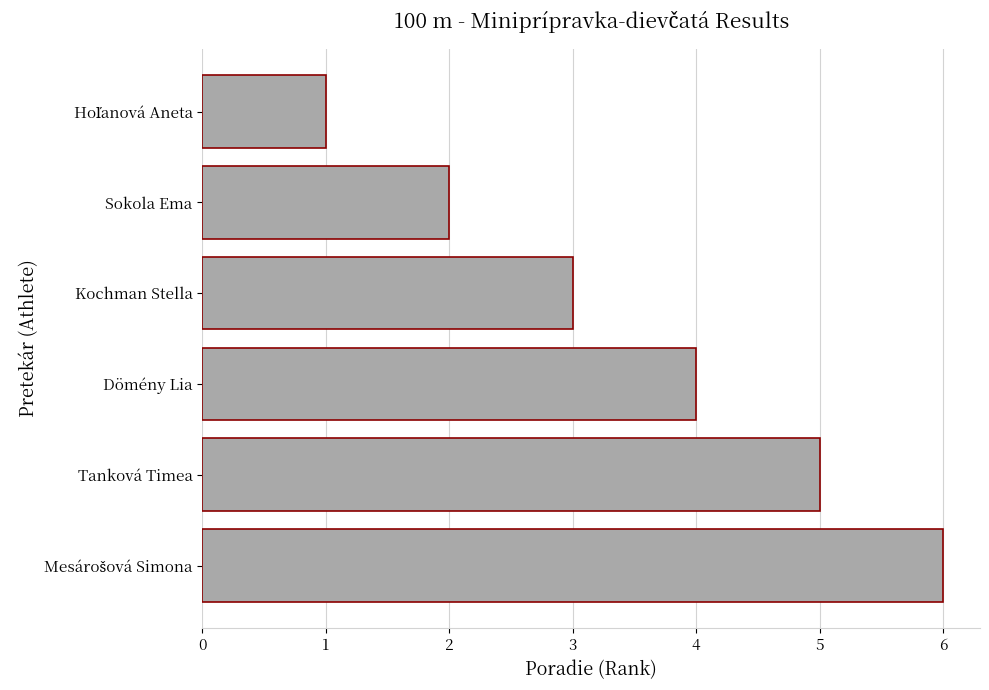

Are the bars horizontal?

Yes